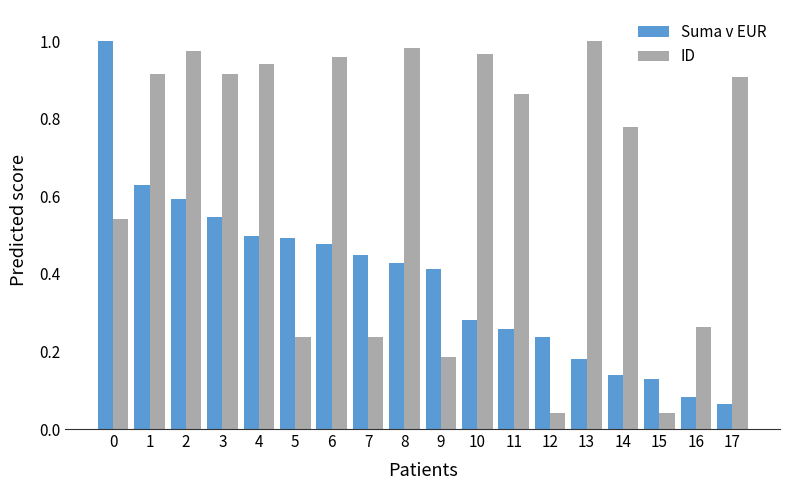

Does the chart contain stacked bars?

No